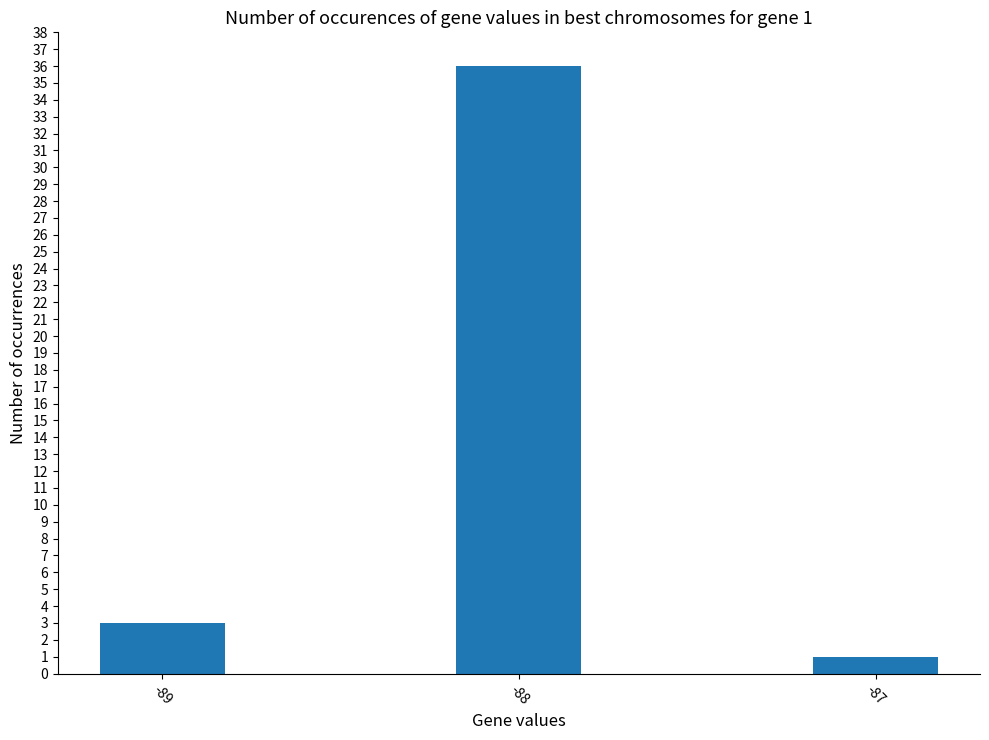

Reading left to right, list all the values displayed in this chart.

-89=3	-88=36	-87=1